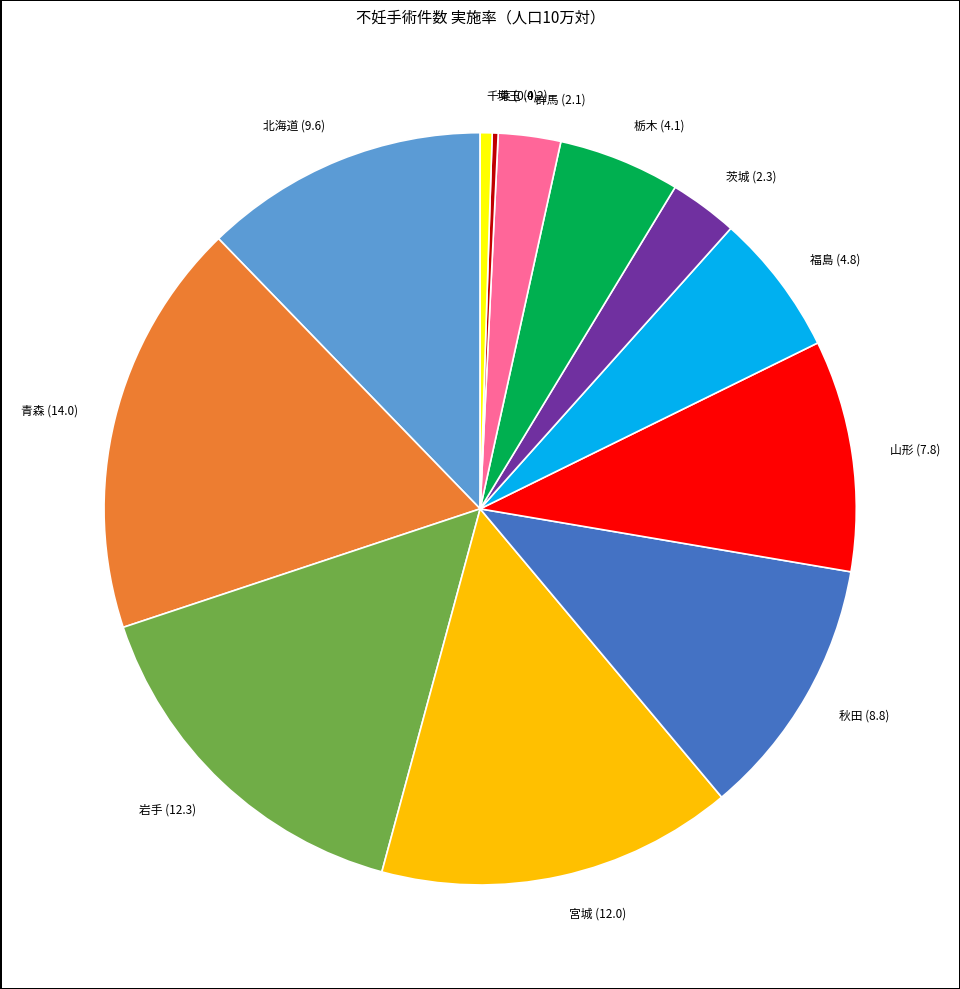

Approximately how many times larger is the value at 栃木 compared to 宮城?

0.3